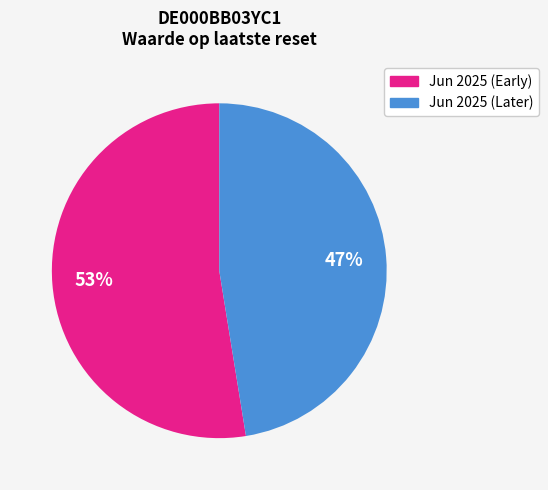

To the nearest percent, what is the average slice percentage?

50%